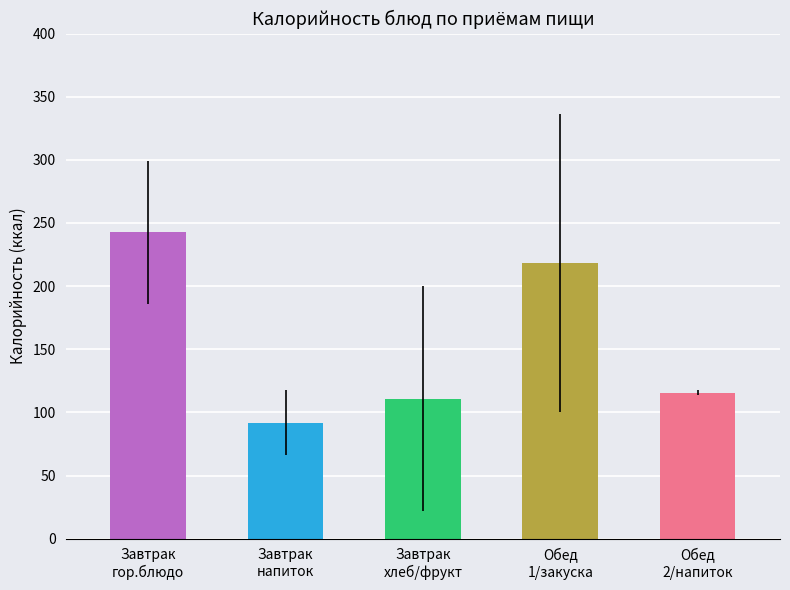

What is the difference between the maximum and minimum values?

150.8